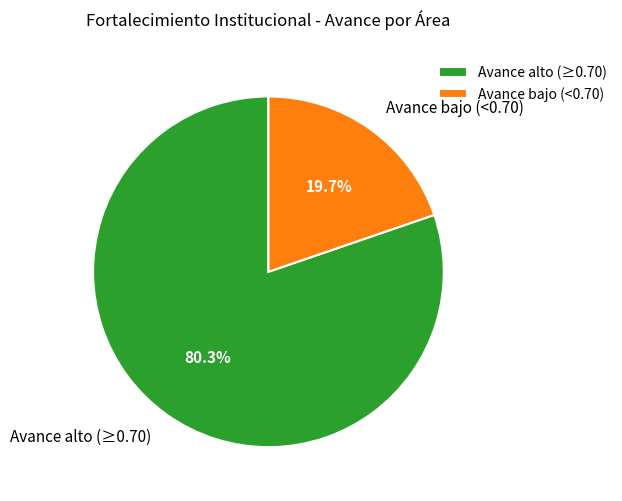

What percentage do Avance alto (≥0.70) and Avance bajo (<0.70) together represent?

100.0%